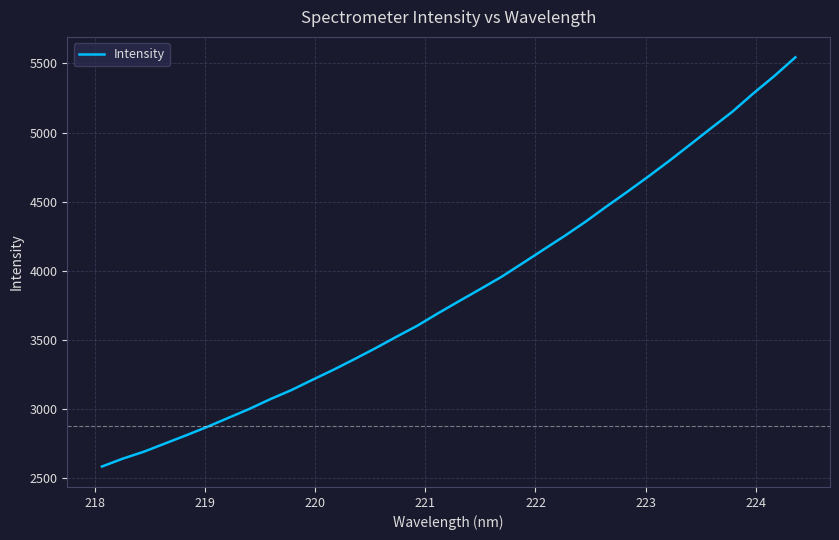

What is the greatest value displayed?

5543.7